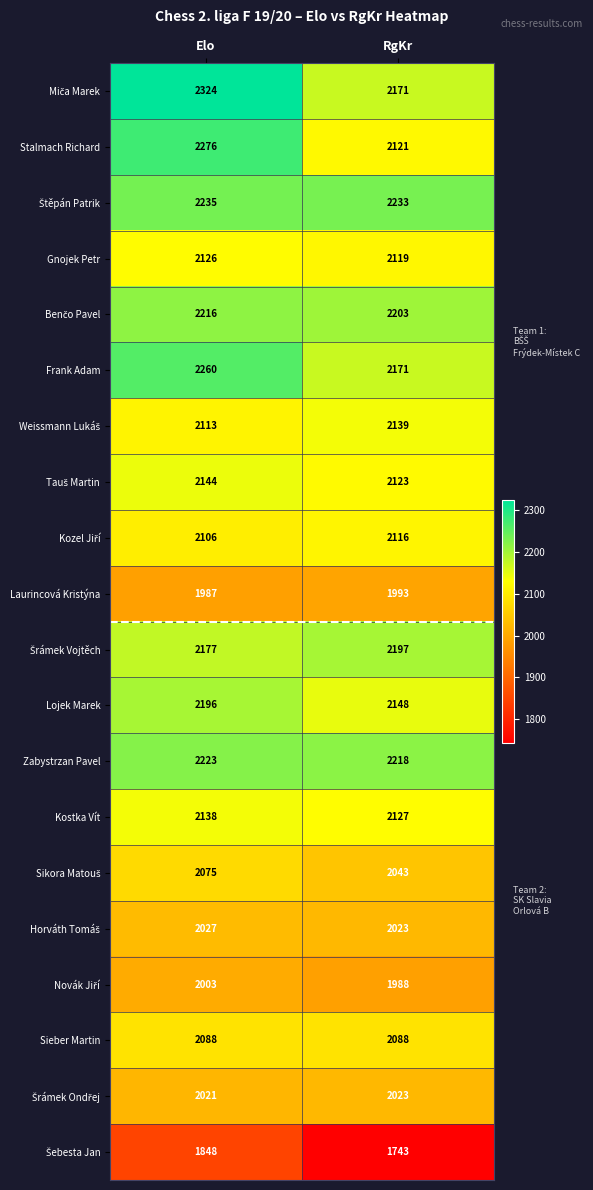

What is the total value across all series at RgKr?

41987